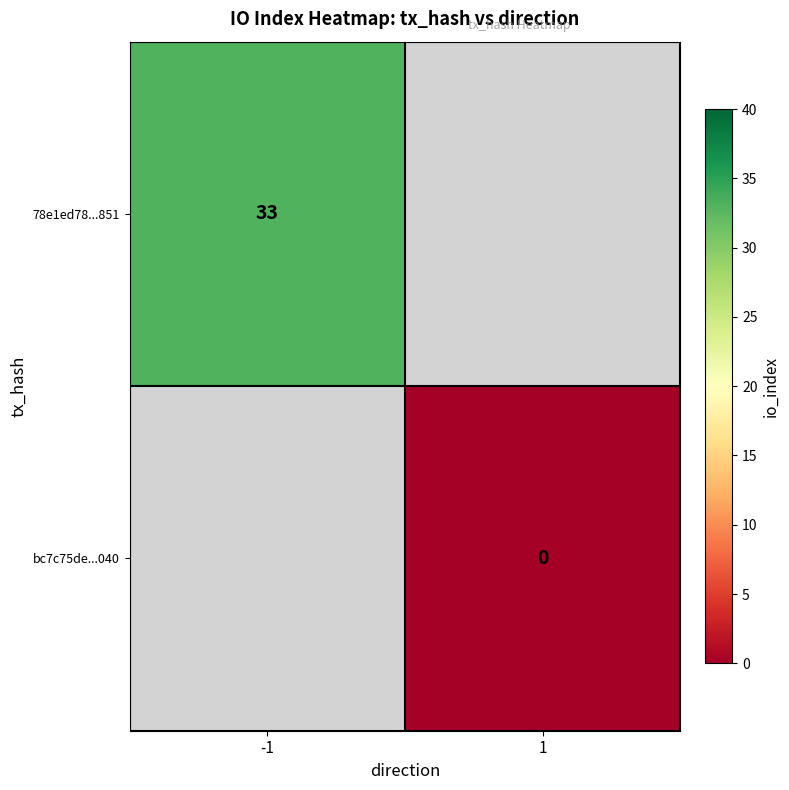

Rank the series by their maximum value, from highest to lowest.

78e1ed78...851, bc7c75de...040